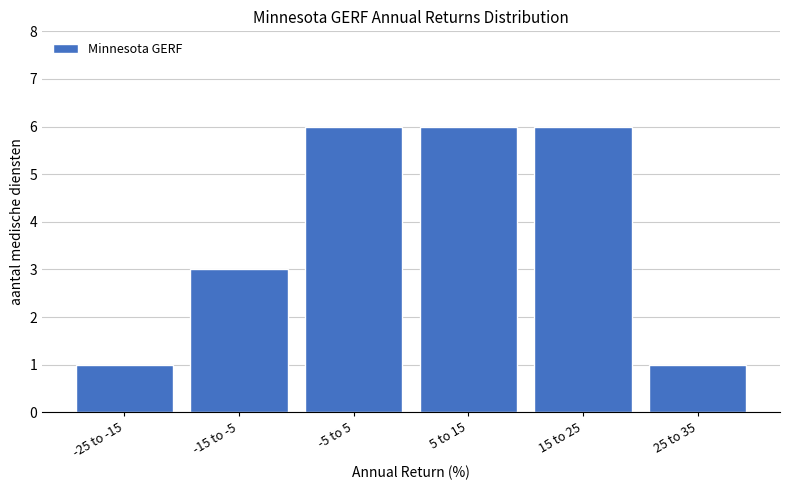

Reading left to right, transcribe all the data shown in this chart.

-25 to -15=1	-15 to -5=3	-5 to 5=6	5 to 15=6	15 to 25=6	25 to 35=1